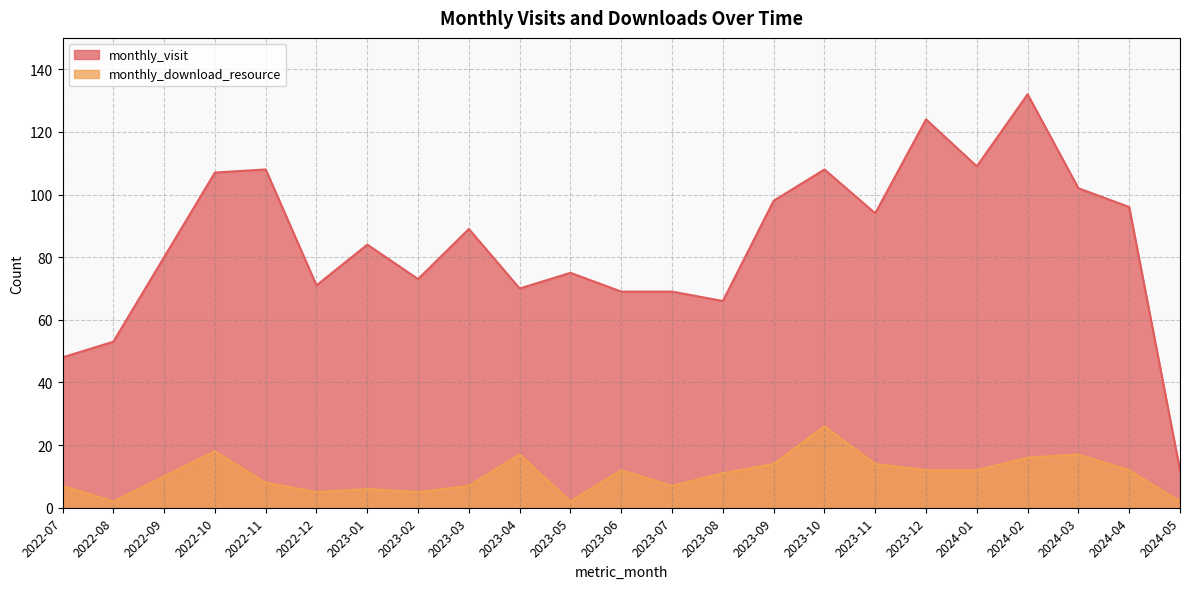

Where is the first local minimum for monthly_visit?

2022-12